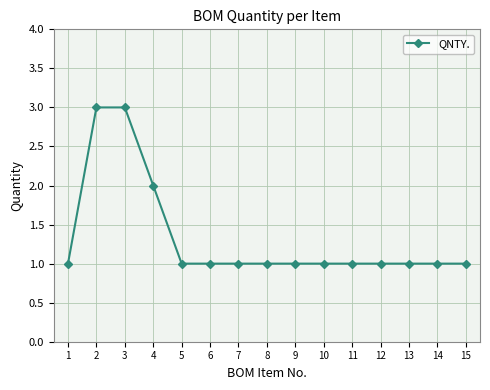

What is the average value?

1